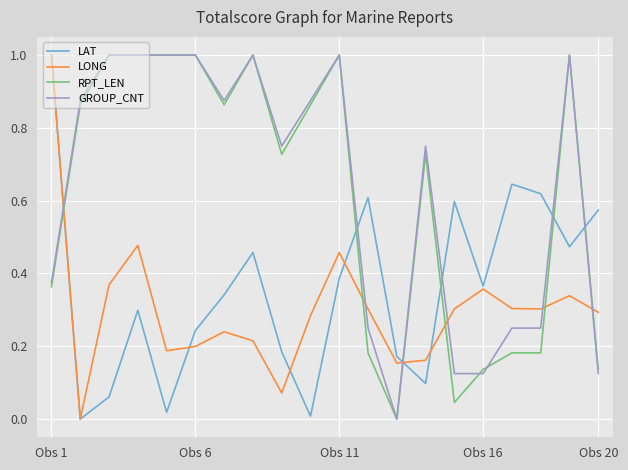

What is the greatest value displayed?

1.0